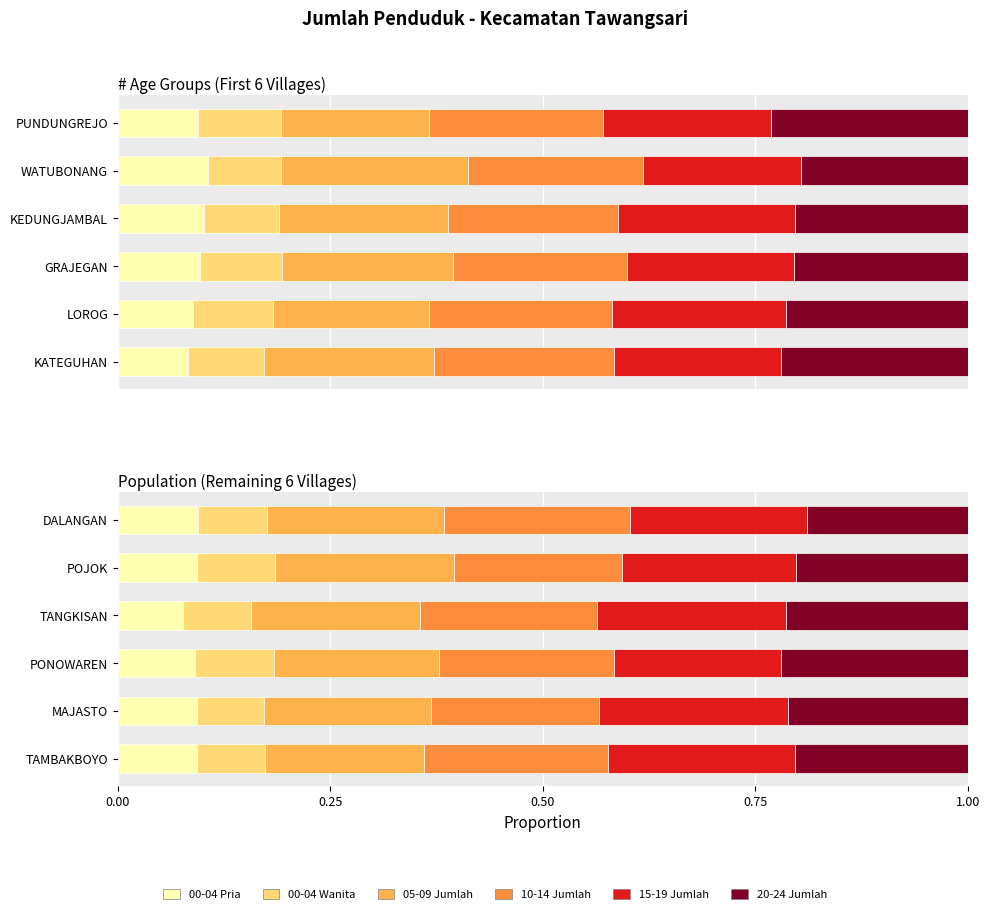

Does the chart contain stacked bars?

No